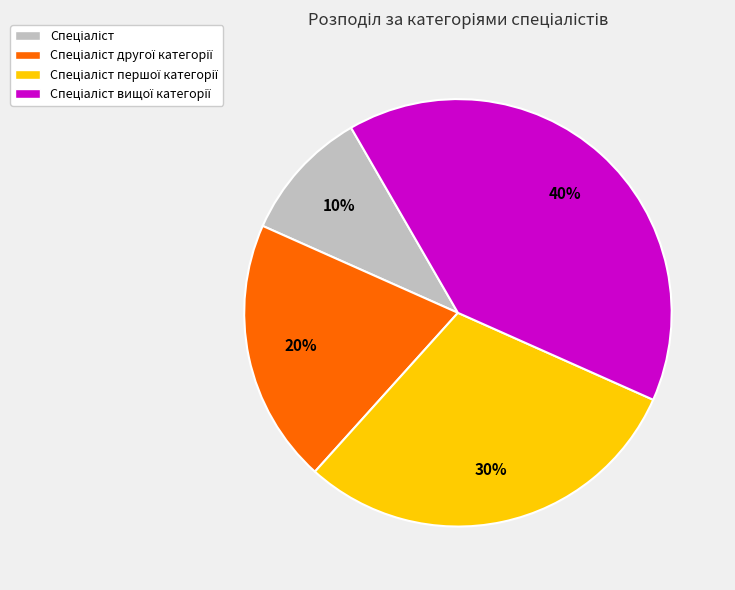

Is there a majority slice in this chart?

No